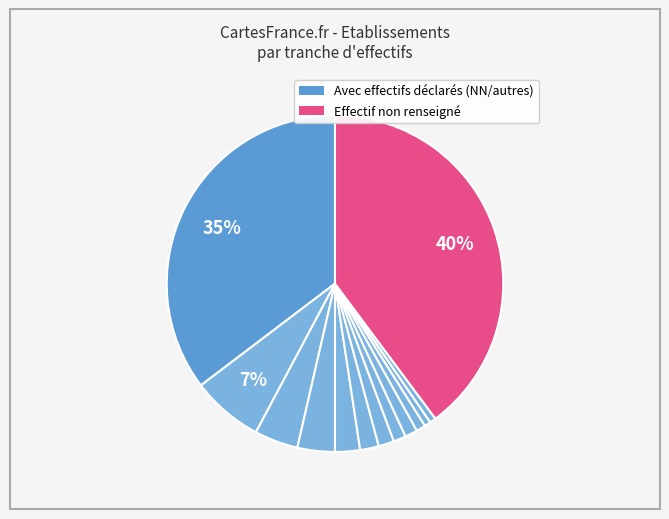

Count the number of slices in the pie.

13